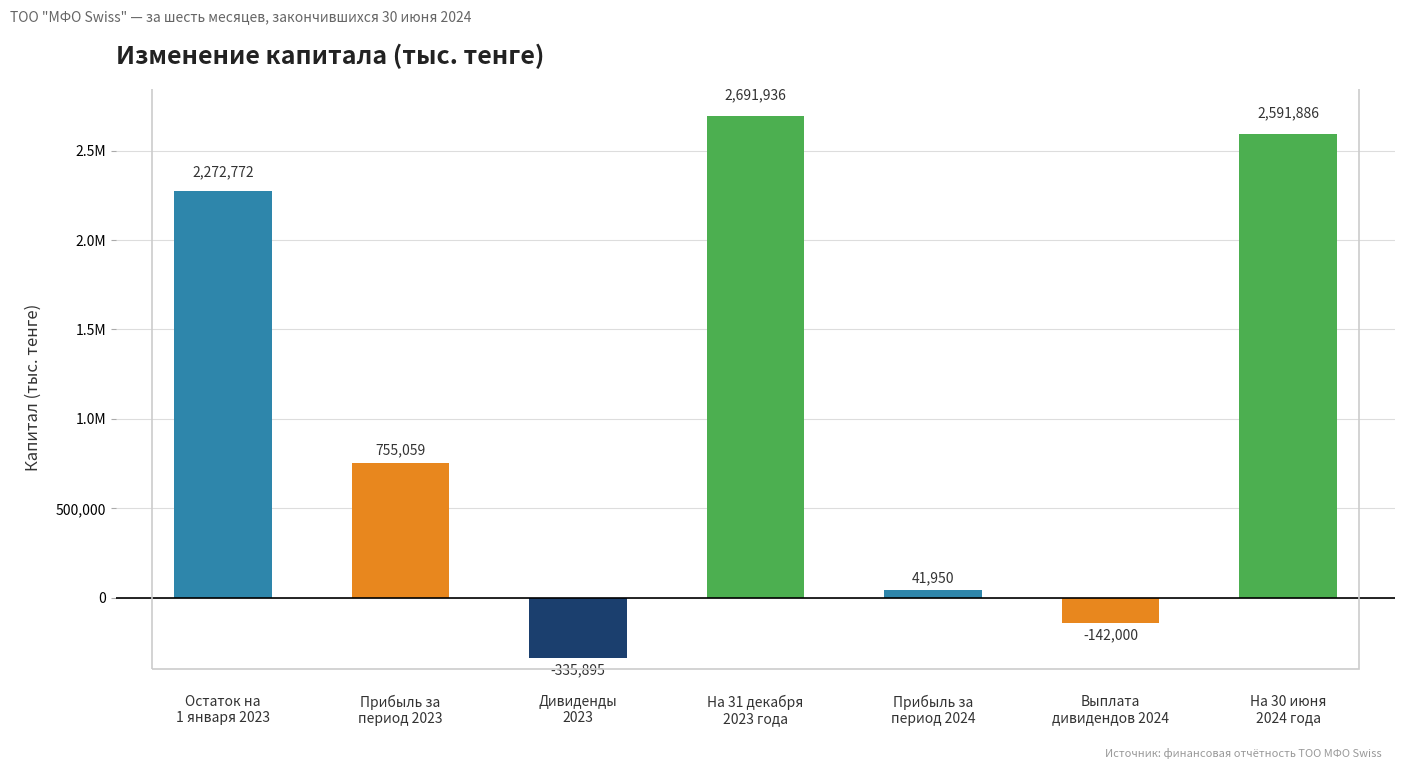

The value at Выплата
дивидендов 2024 is -78733. True or false?

False